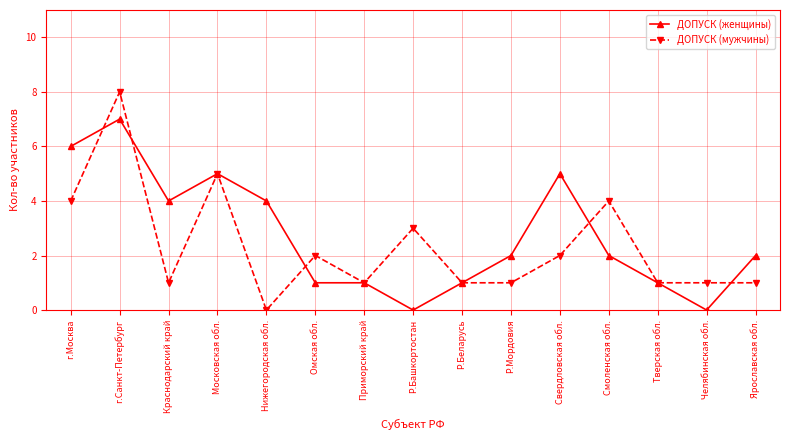

Count the ДОПУСК (мужчины) values in the range 1 to 4.

12